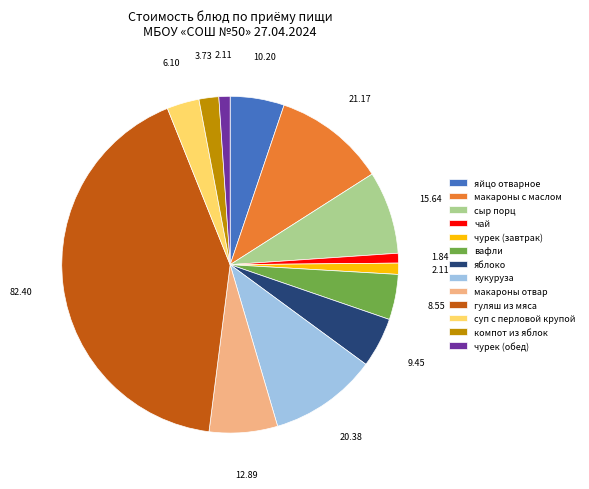

Which category has the biggest portion of the pie?

гуляш из мяса